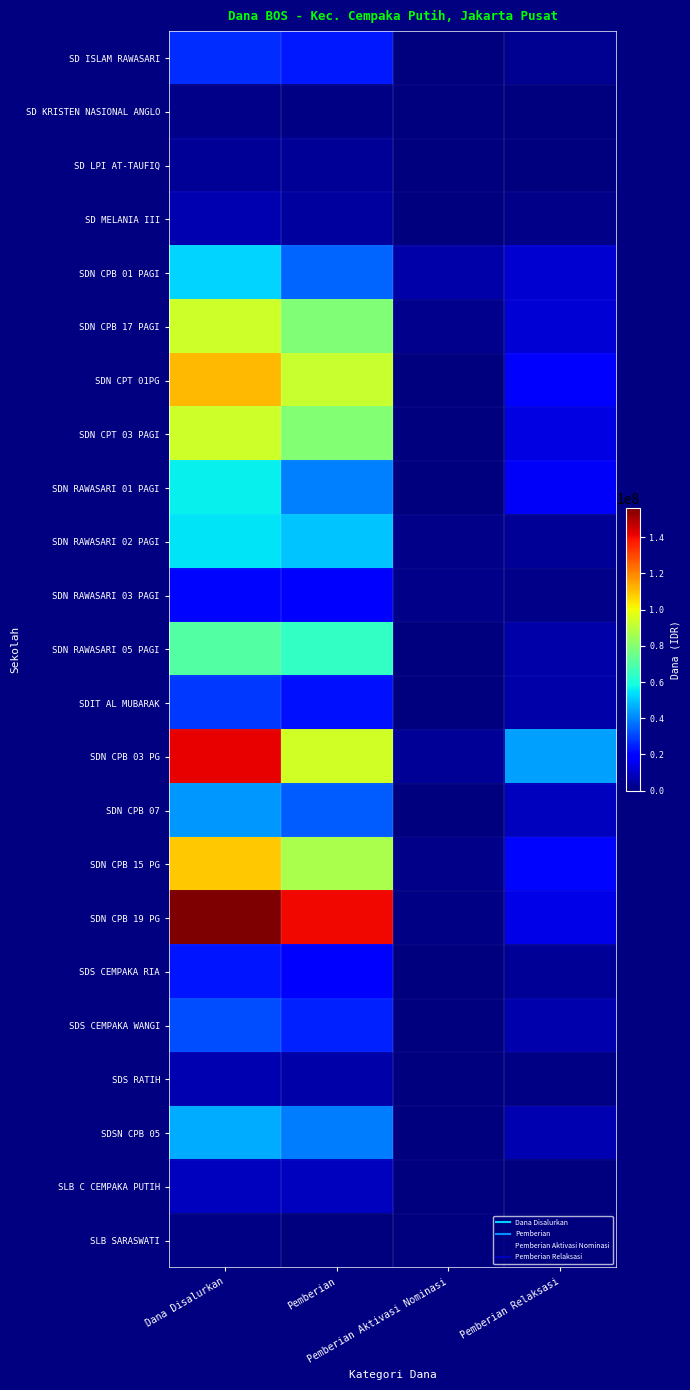

What is the spread (max minus min) of values at Pemberian Aktivasi Nominasi?

5850000